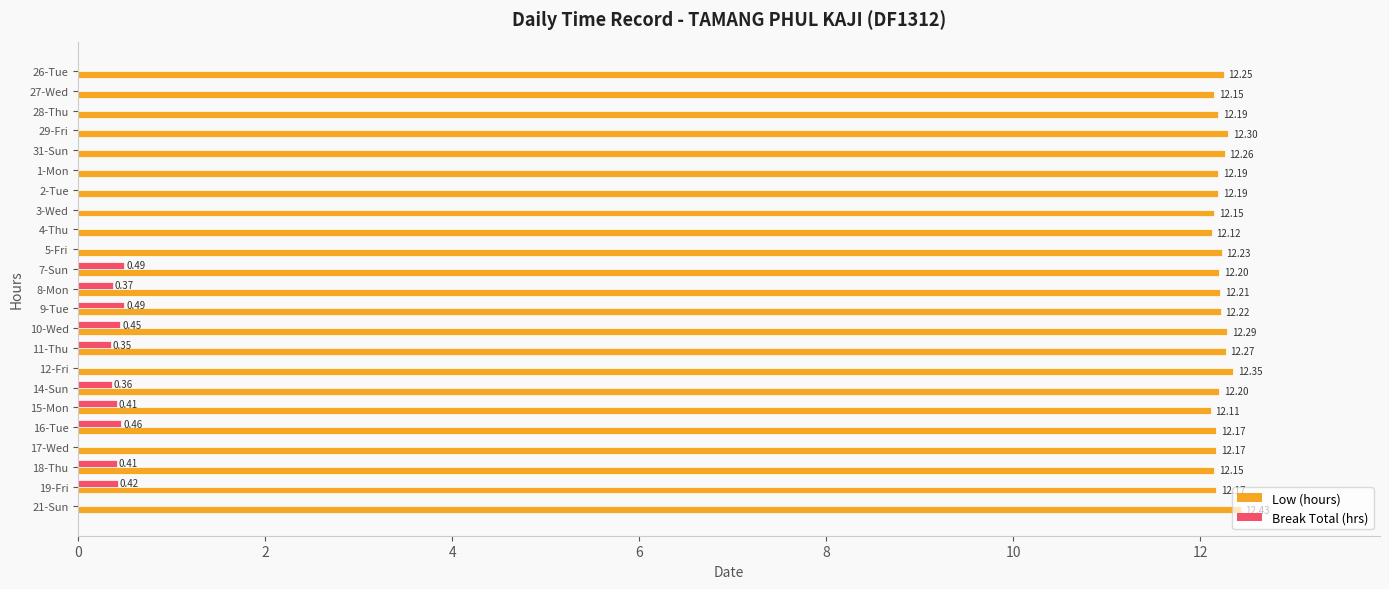

What is the sum of all Low (hours) values?

281.0